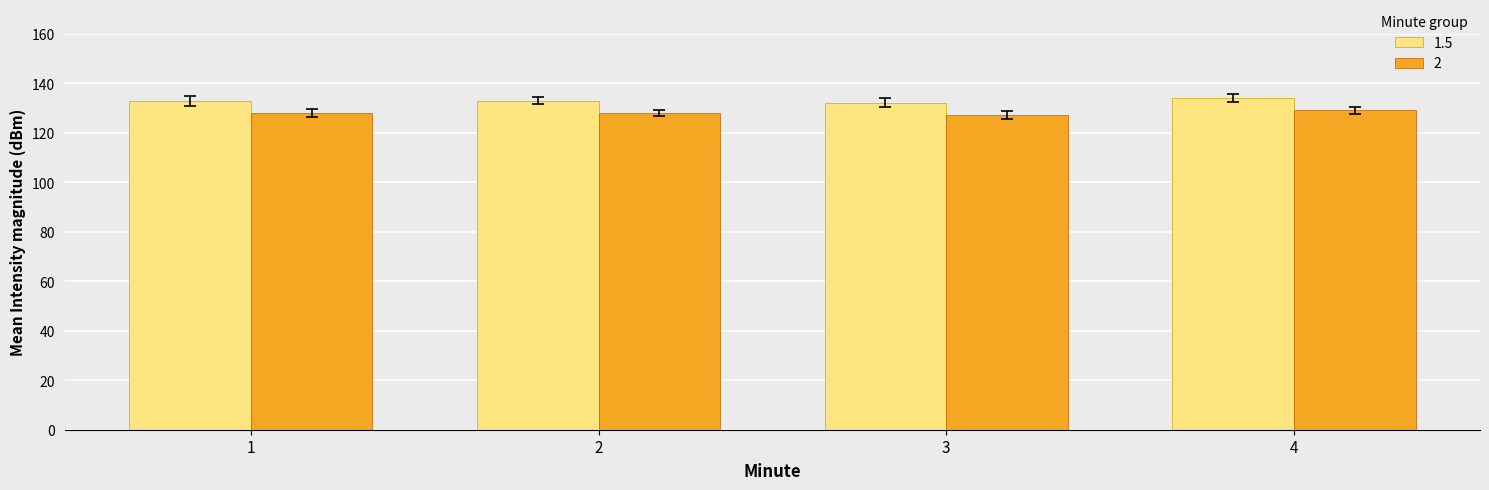

Reading right to left, list all the values displayed in this chart.

1.5: 4=134.0	3=132.2	2=133.0	1=133.0
2: 4=129.0	3=127.2	2=128.0	1=128.0